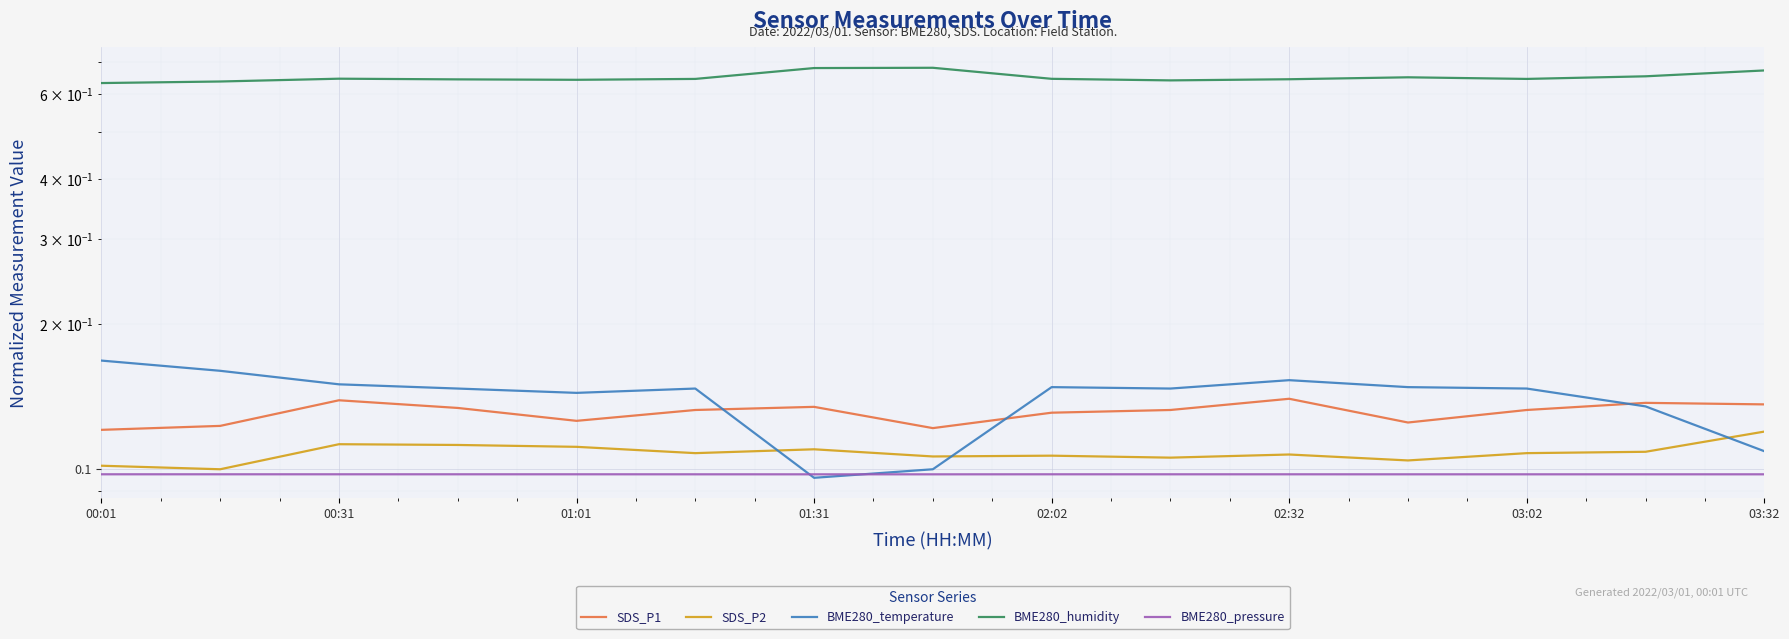

Is this an area chart (filled region under the line)?

No